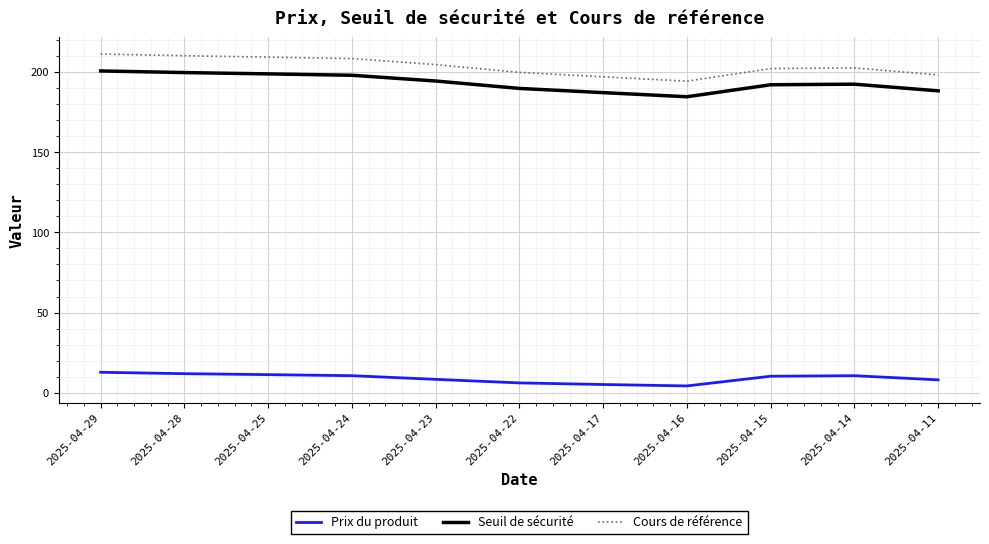

Is the value of Cours de référence at 2025-04-23 greater than the value of Prix du produit at 2025-04-24?

Yes